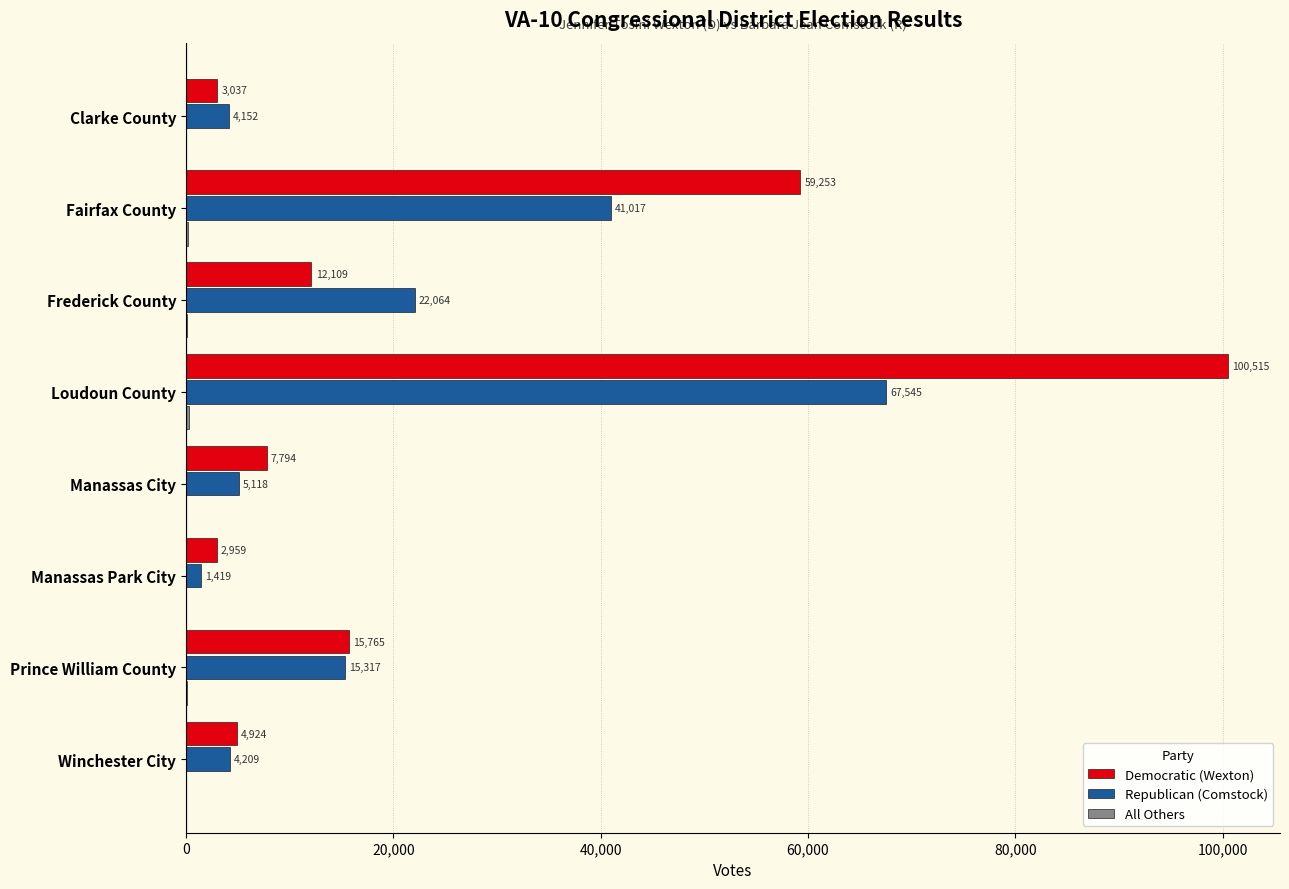

Which series changed the most between Manassas City and Winchester City?

Democratic (Wexton)